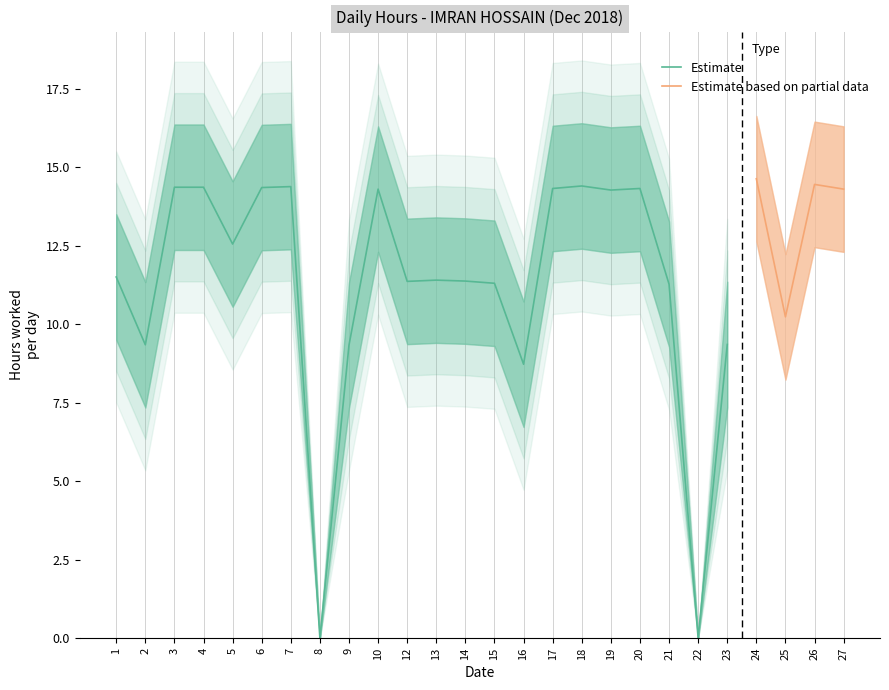

Where is the first local minimum for Hours Lower?

2